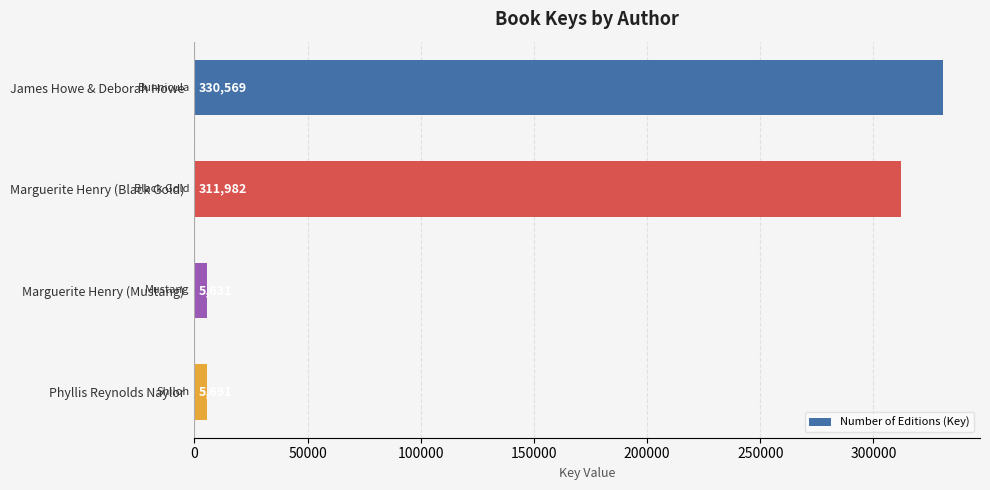

Rank the categories by value from highest to lowest.

James Howe & Deborah Howe, Marguerite Henry (Black Gold), Phyllis Reynolds Naylor, Marguerite Henry (Mustang)